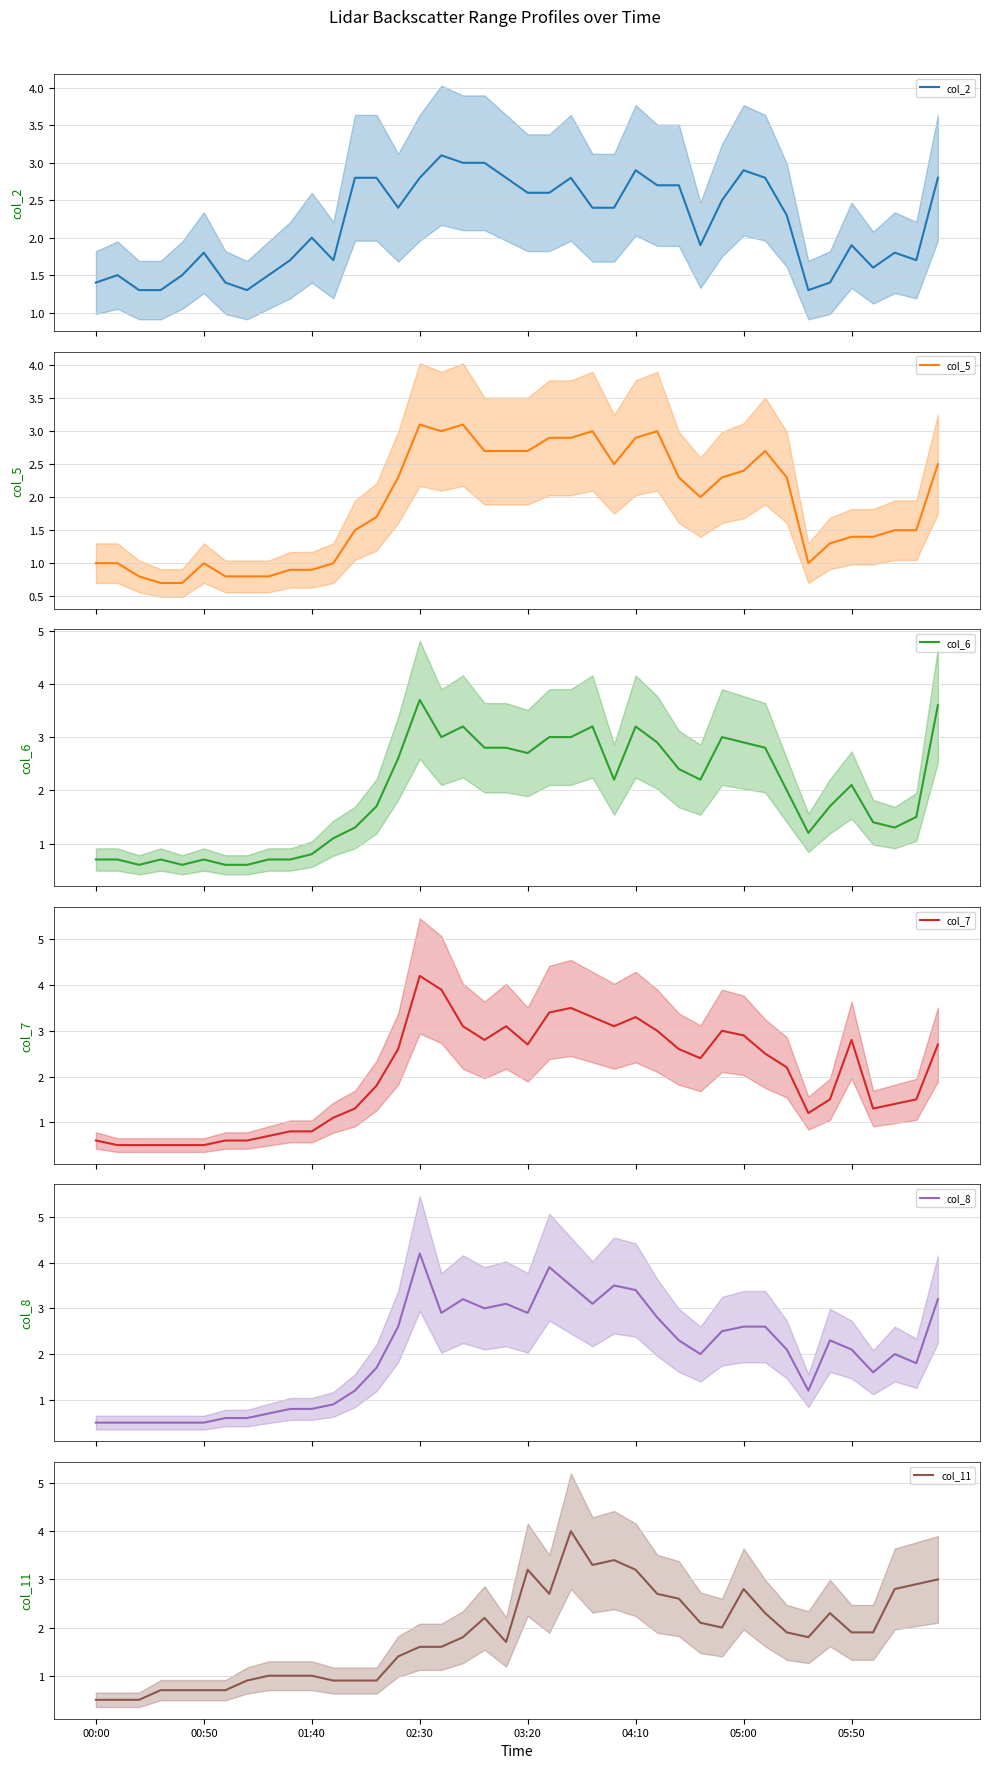

True or false: col_11 has a value of 1.6 at 02:30.

True